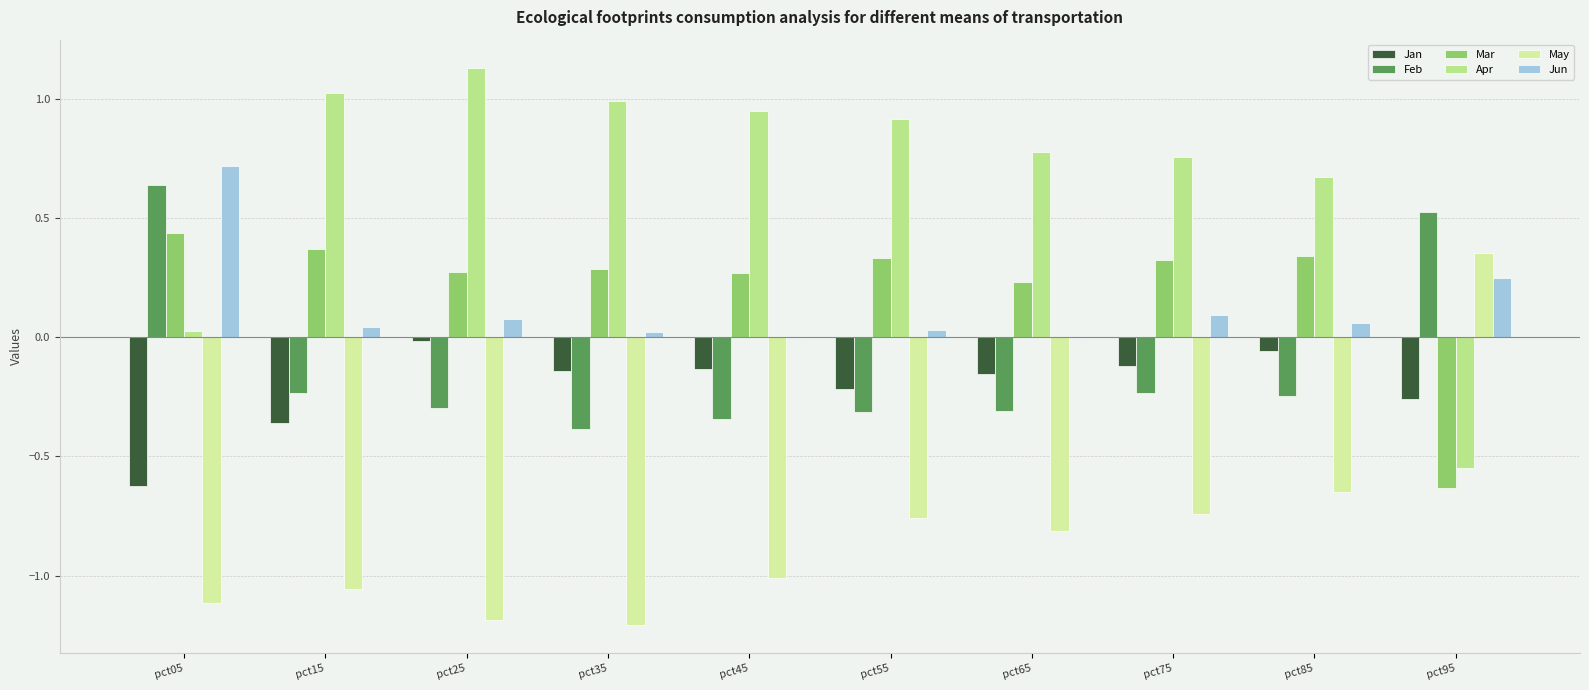

Reading left to right, list all the values displayed in this chart.

Jan: pct05=-0.6	pct15=-0.4	pct25=-0.0	pct35=-0.1	pct45=-0.1	pct55=-0.2	pct65=-0.2	pct75=-0.1	pct85=-0.1	pct95=-0.3
Feb: pct05=0.6	pct15=-0.2	pct25=-0.3	pct35=-0.4	pct45=-0.3	pct55=-0.3	pct65=-0.3	pct75=-0.2	pct85=-0.2	pct95=0.5
Mar: pct05=0.4	pct15=0.4	pct25=0.3	pct35=0.3	pct45=0.3	pct55=0.3	pct65=0.2	pct75=0.3	pct85=0.3	pct95=-0.6
Apr: pct05=0.0	pct15=1.0	pct25=1.1	pct35=1.0	pct45=0.9	pct55=0.9	pct65=0.8	pct75=0.8	pct85=0.7	pct95=-0.6
May: pct05=-1.1	pct15=-1.1	pct25=-1.2	pct35=-1.2	pct45=-1.0	pct55=-0.8	pct65=-0.8	pct75=-0.7	pct85=-0.6	pct95=0.4
Jun: pct05=0.7	pct15=0.0	pct25=0.1	pct35=0.0	pct45=0.0	pct55=0.0	pct65=0.0	pct75=0.1	pct85=0.1	pct95=0.2